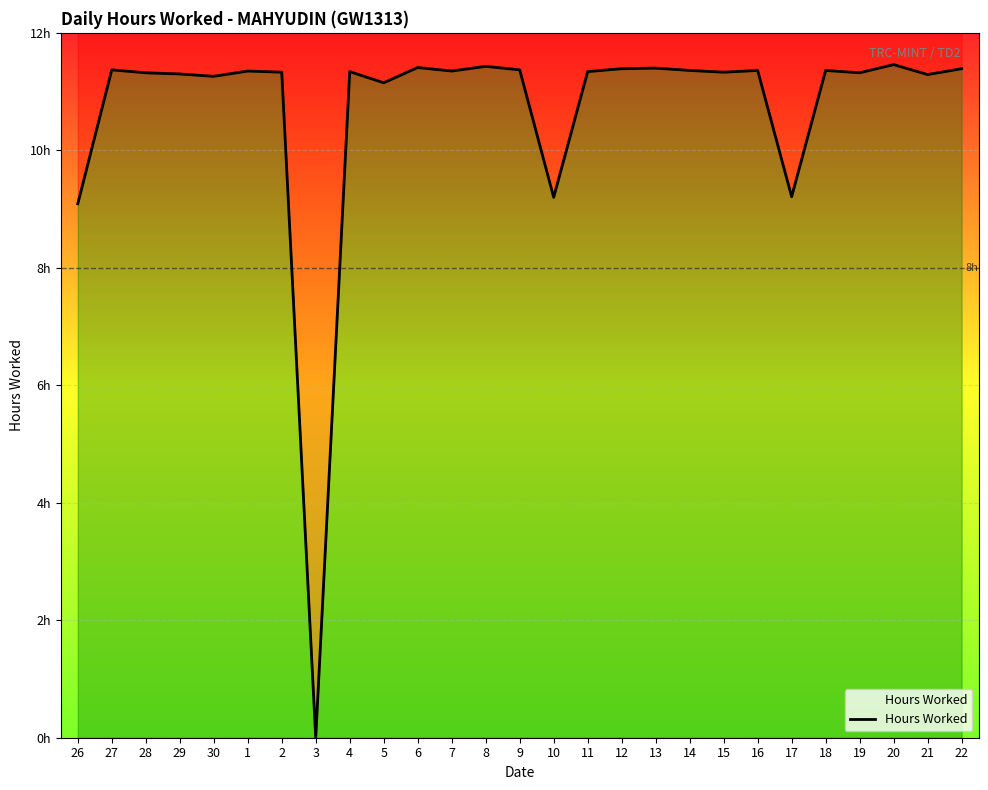

What value does the data have at 29?

11.3